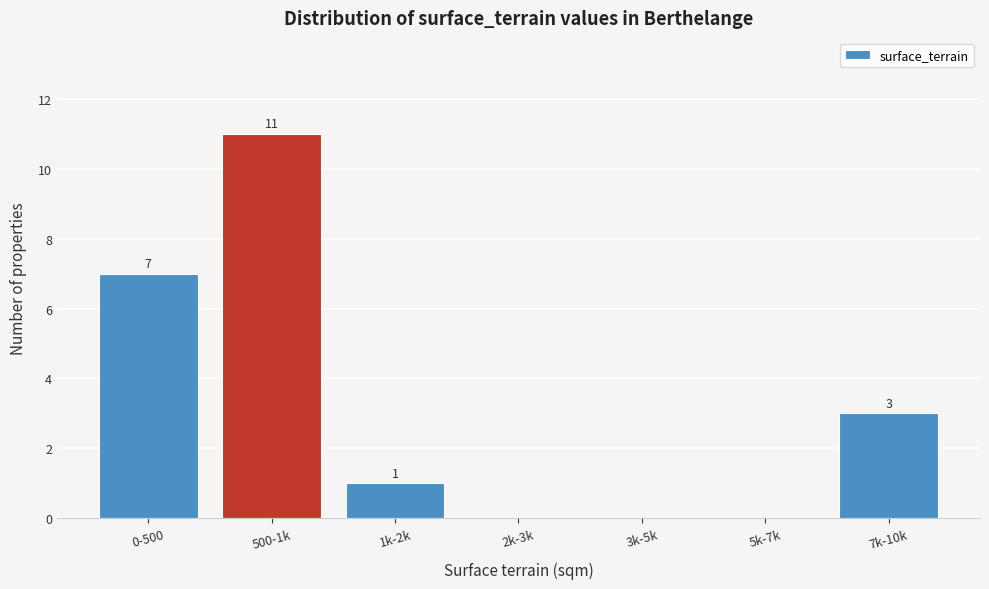

Reading left to right, list all the values displayed in this chart.

0-500=7	500-1k=11	1k-2k=1	2k-3k=0	3k-5k=0	5k-7k=0	7k-10k=3